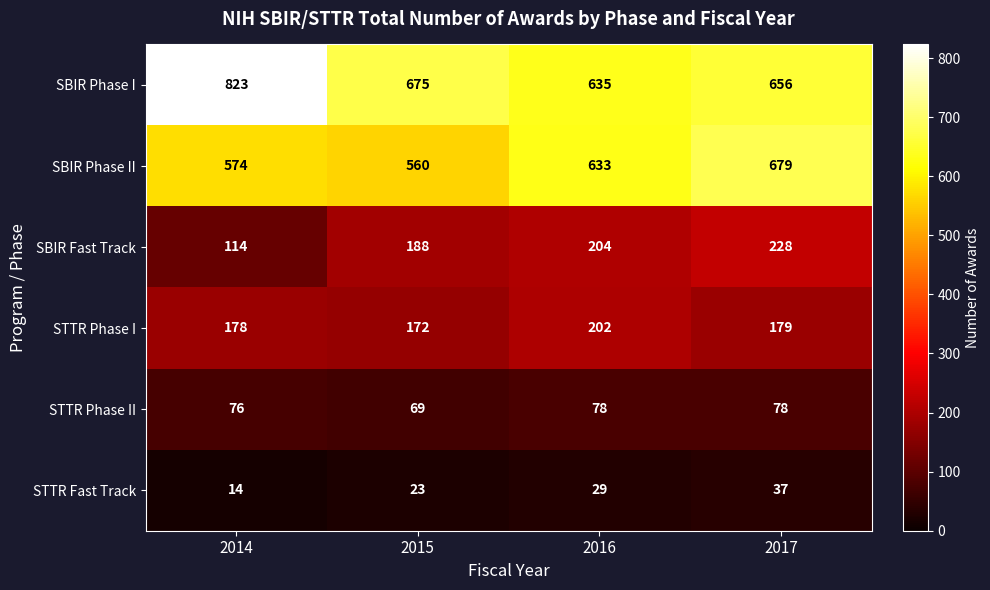

What is the sum of all SBIR Fast Track values?

734